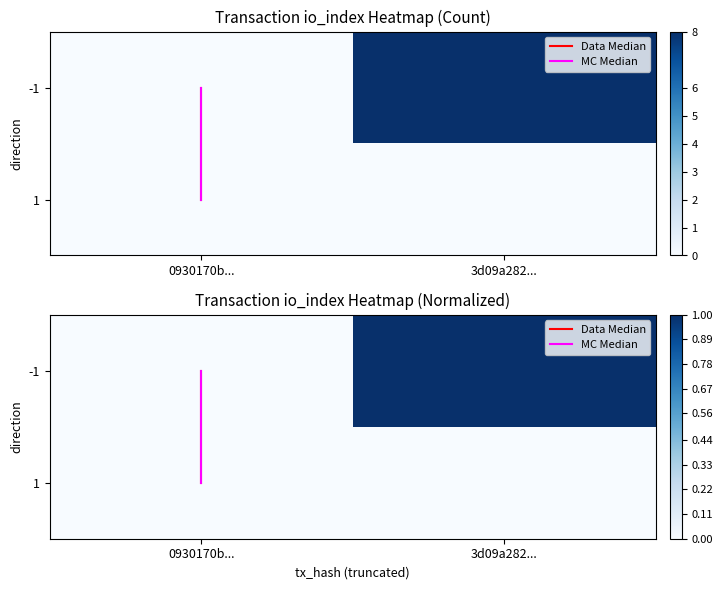

How many Data Median values are between 0 and 1?

2